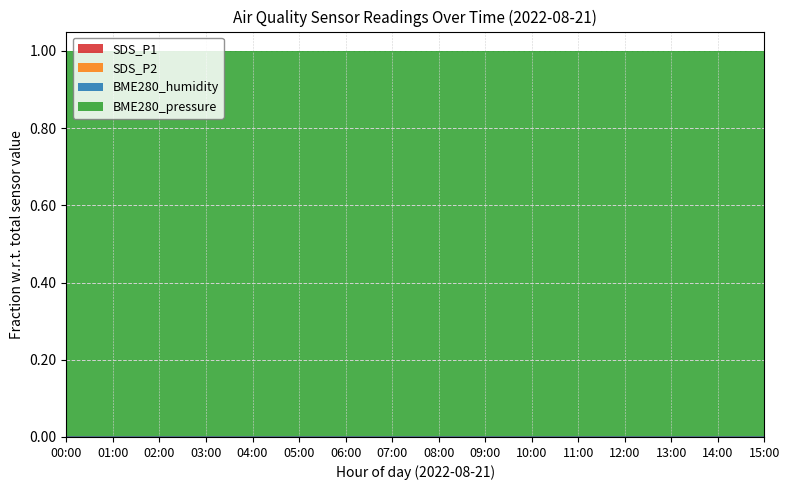

Does the chart have visible grid lines?

Yes